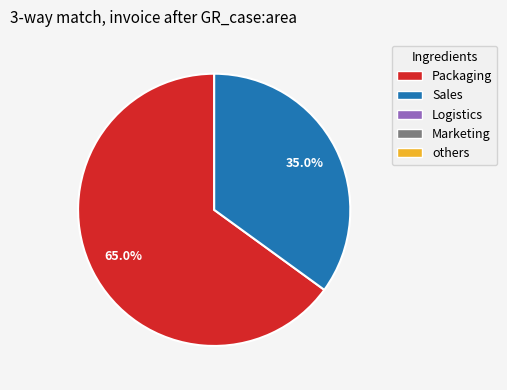

Is there a majority slice in this chart?

Yes